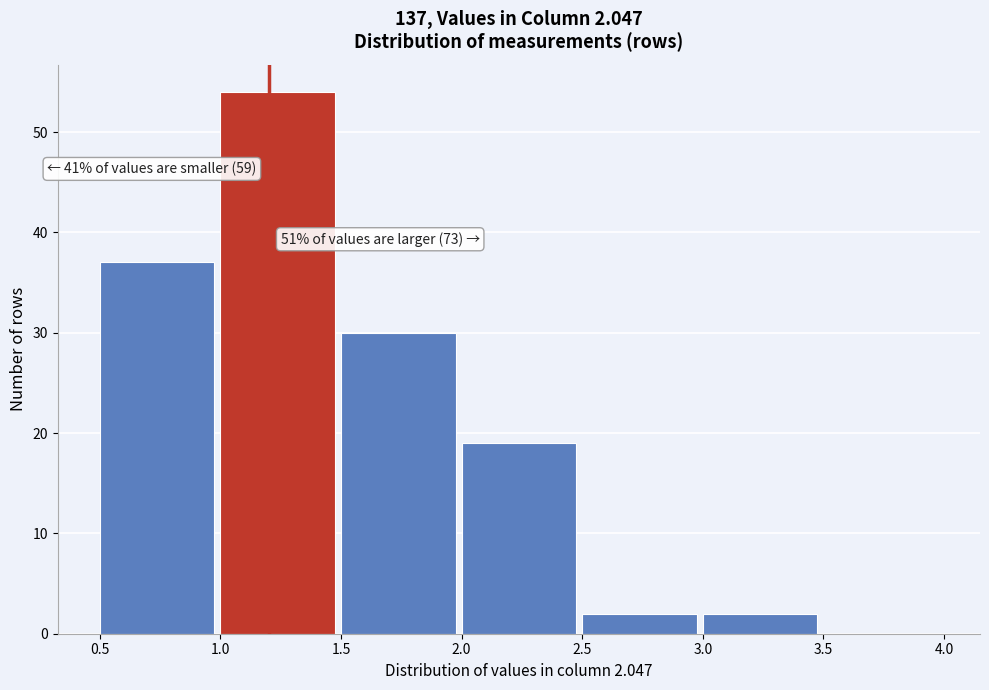

Which range on the x-axis has the tallest bar?

1.0 to 1.5